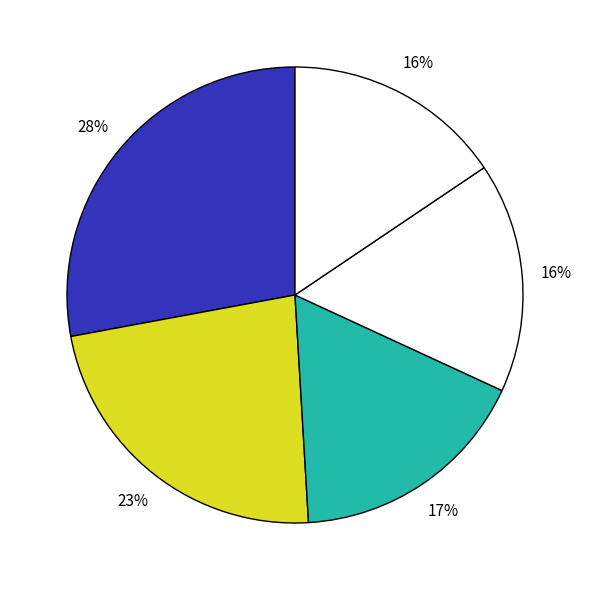

How many slices are in this pie chart?

5